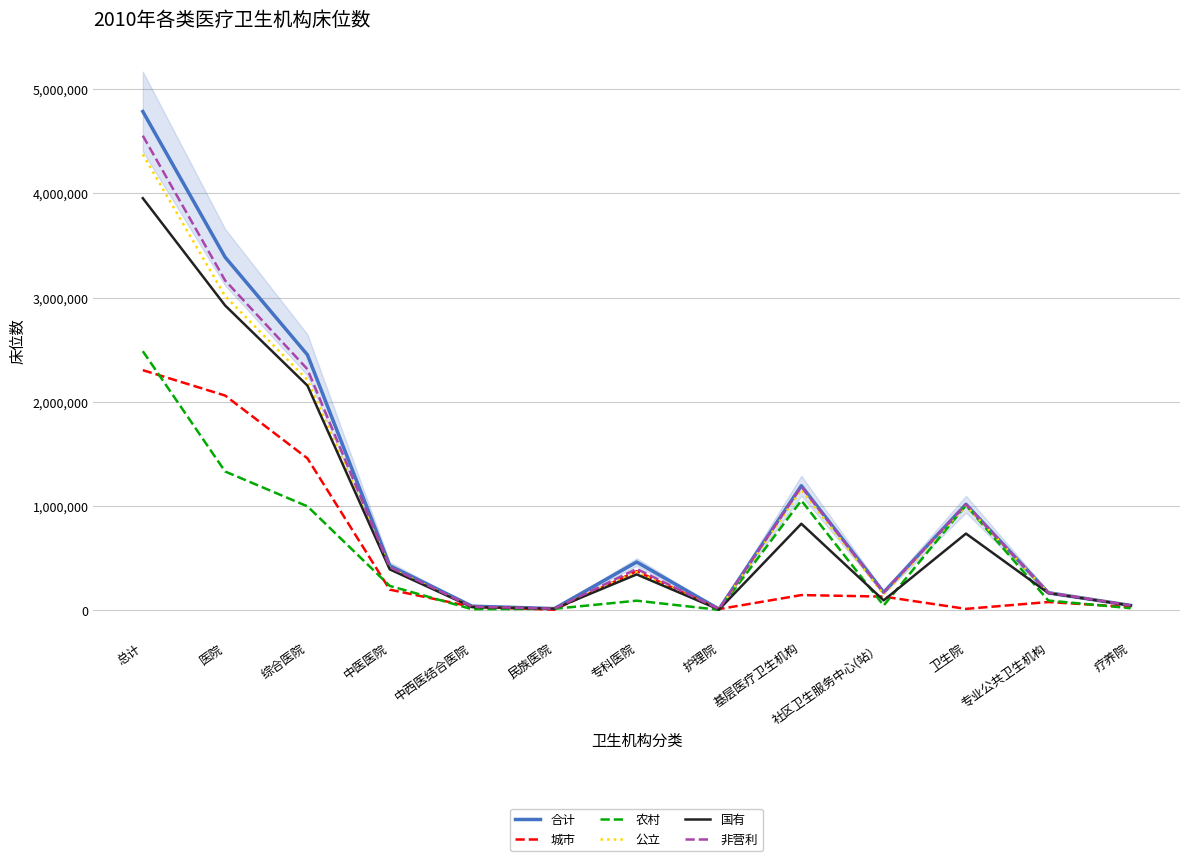

Reading left to right, extract all data points from this chart.

合计: 总计=4786831	医院=3387437	综合医院=2449509	中医医院=424244	中西医结合医院=35234	民族医院=11811	专科医院=459461	护理院=7178	基层医疗卫生机构=1192242	社区卫生服务中心(站）=168814	卫生院=1014075	专业公共卫生机构=164515	疗养院=42635
城市: 总计=2302297	医院=2058416	综合医院=1455228	中医医院=194167	中西医结合医院=28891	民族医院=1640	专科医院=371511	护理院=6979	基层医疗卫生机构=141940	社区卫生服务中心(站）=127149	卫生院=9389	专业公共卫生机构=75049	疗养院=26890
农村: 总计=2484534	医院=1329021	综合医院=994281	中医医院=230077	中西医结合医院=6343	民族医院=10171	专科医院=87950	护理院=199	基层医疗卫生机构=1050302	社区卫生服务中心(站）=41665	卫生院=1004686	专业公共卫生机构=89466	疗养院=15745
公立: 总计=4374700	医院=3013768	综合医院=2207695	中医医院=401022	中西医结合医院=27517	民族医院=11274	专科医院=362679	护理院=3581	基层医疗卫生机构=1154463	社区卫生服务中心(站）=148814	卫生院=1001128	专业公共卫生机构=164150	疗养院=42319
国有: 总计=3954076	医院=2923547	综合医院=2153796	中医医院=388833	中西医结合医院=26304	民族医院=11224	专科医院=340406	护理院=2984	基层医疗卫生机构=827014	社区卫生服务中心(站）=91307	卫生院=732422	专业公共卫生机构=161471	疗养院=42044
非营利: 总计=4554579	医院=3163796	综合医院=2311223	中医医院=411146	中西医结合医院=30227	民族医院=11329	专科医院=393283	护理院=6588	基层医疗卫生机构=1183831	社区卫生服务中心(站）=165619	卫生院=1013356	专业公共卫生机构=164475	疗养院=42477